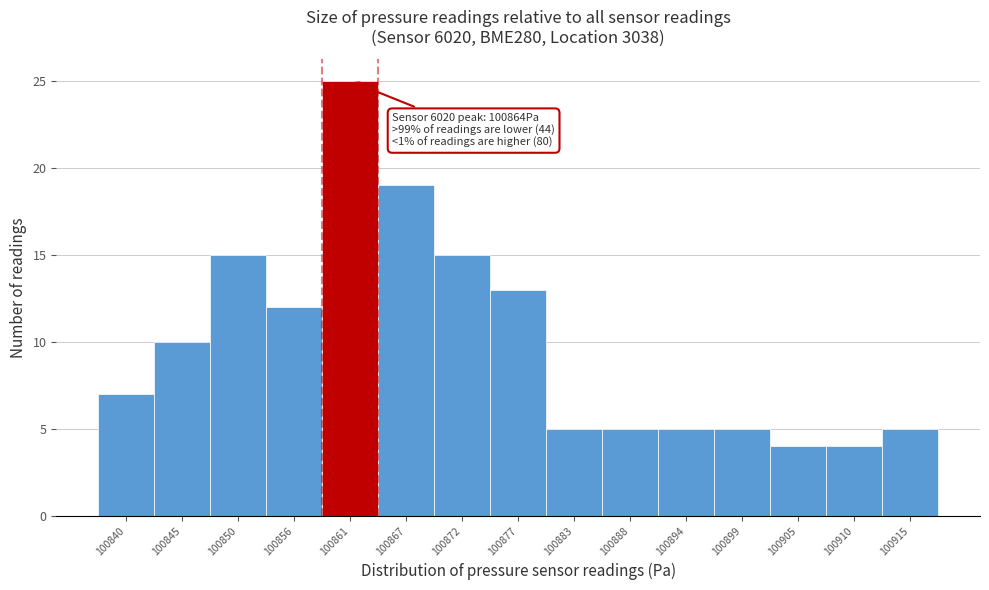

Reading left to right, what are all the values shown in this chart?

7	10	15	12	25	19	15	13	5	5	5	5	4	4	5